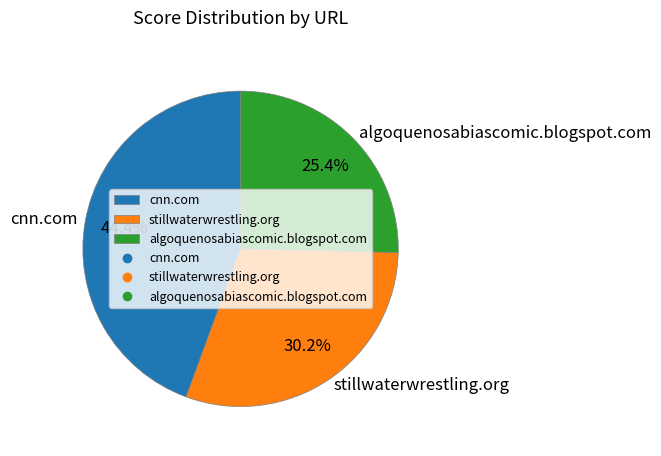

Rank the categories by value from lowest to highest.

algoquenosabiascomic.blogspot.com, stillwaterwrestling.org, cnn.com